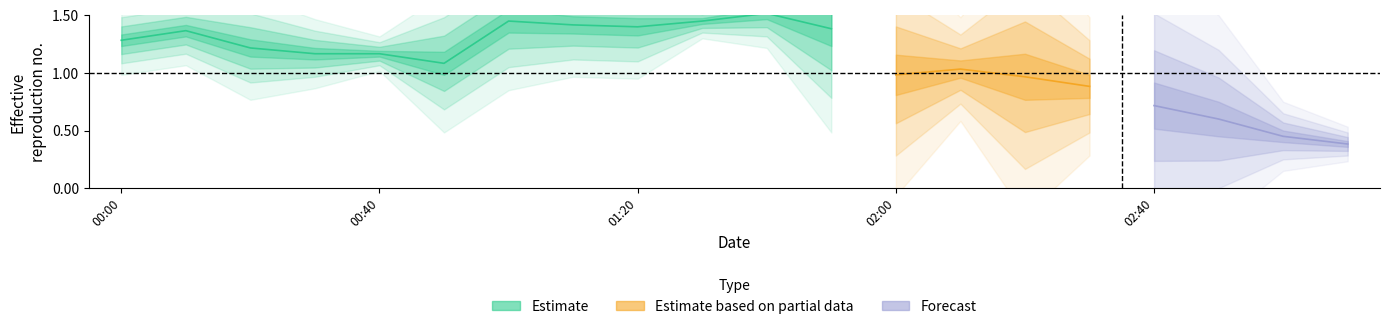

What position from the left is 2016/12/08 02:50?

18